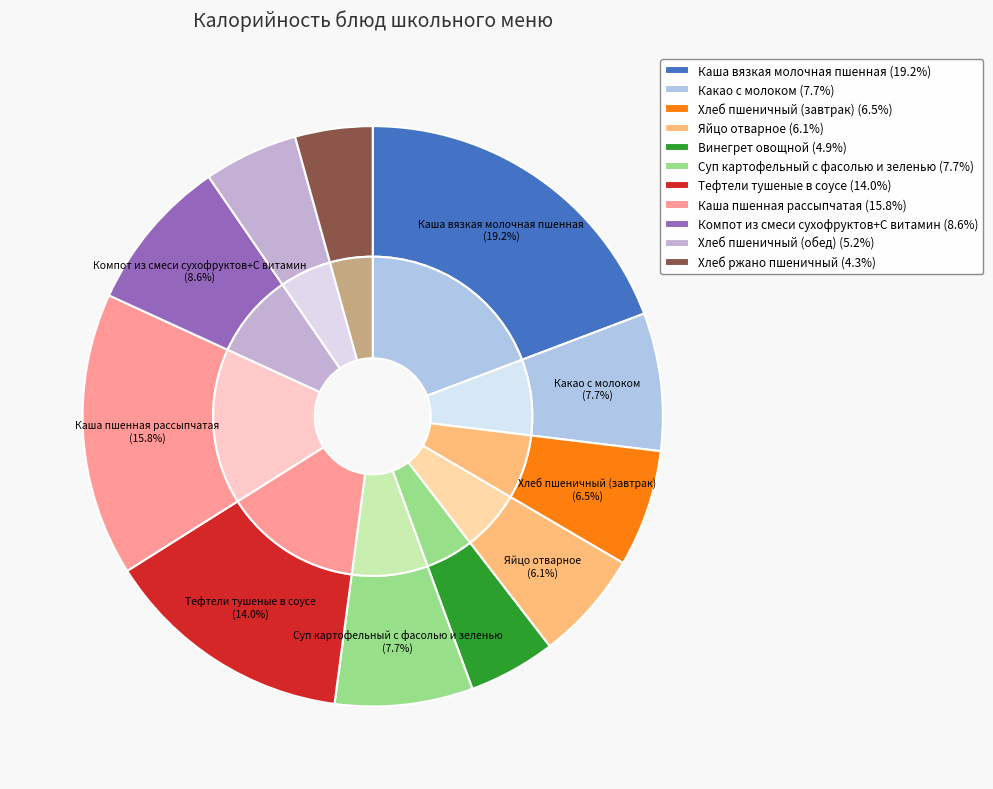

To the nearest percent, what is the combined percentage of Тефтели тушеные в соусе and Хлеб пшеничный (обед)?

19%